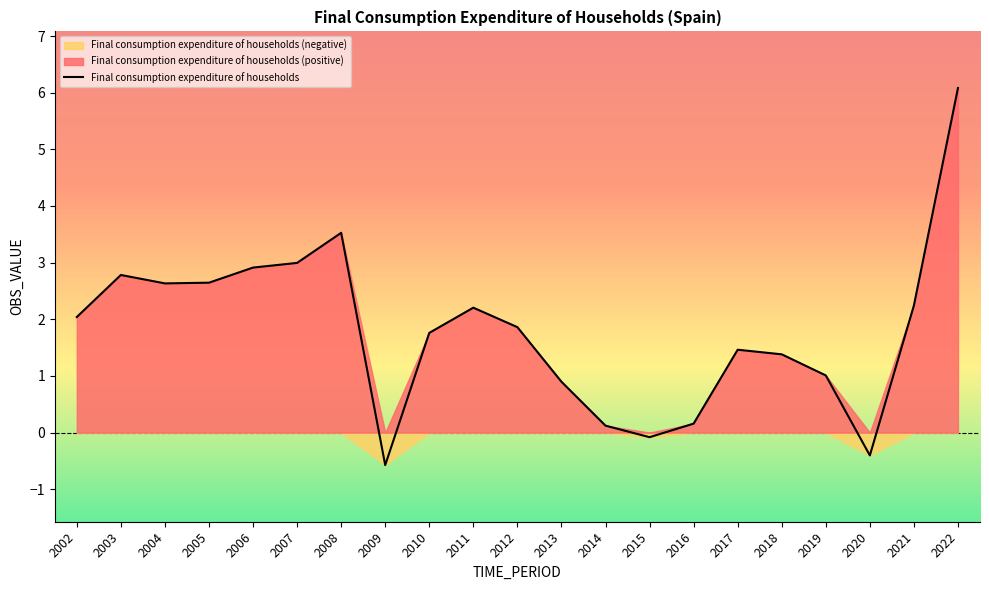

Where is the data nearest to the value 2?

2002